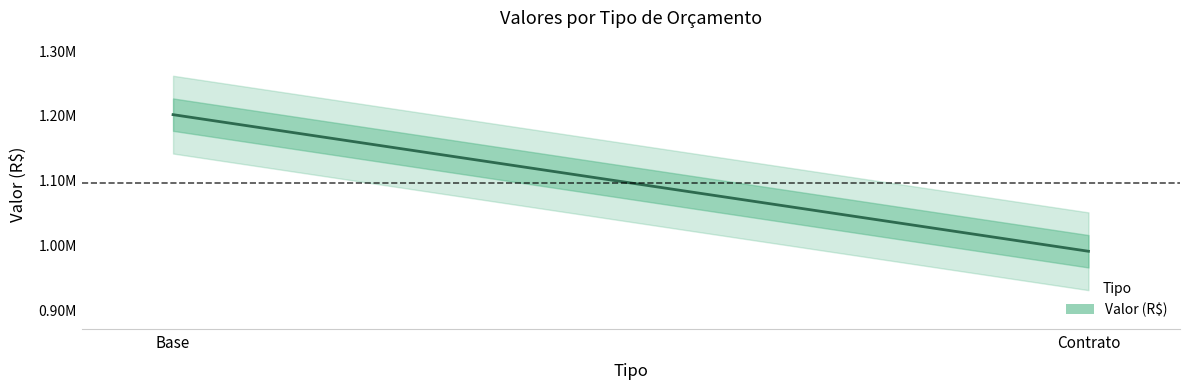

What position from the left is Contrato?

2